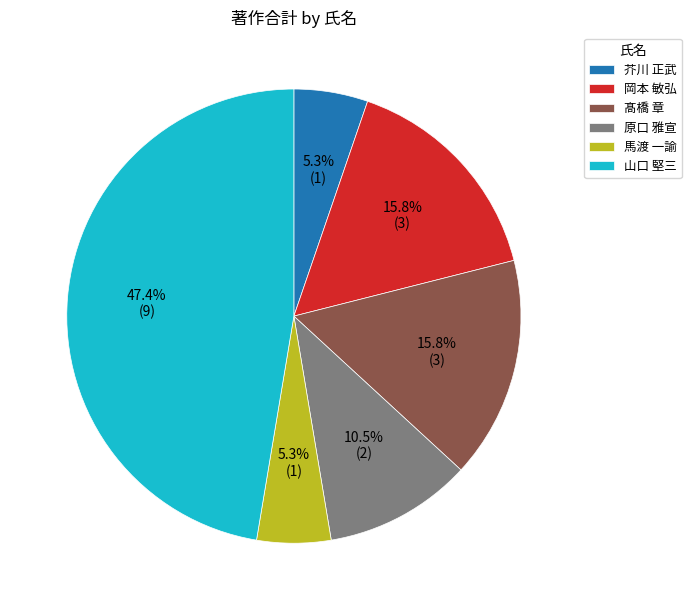

Does 原口 雅宣 represent more than half of the total?

No